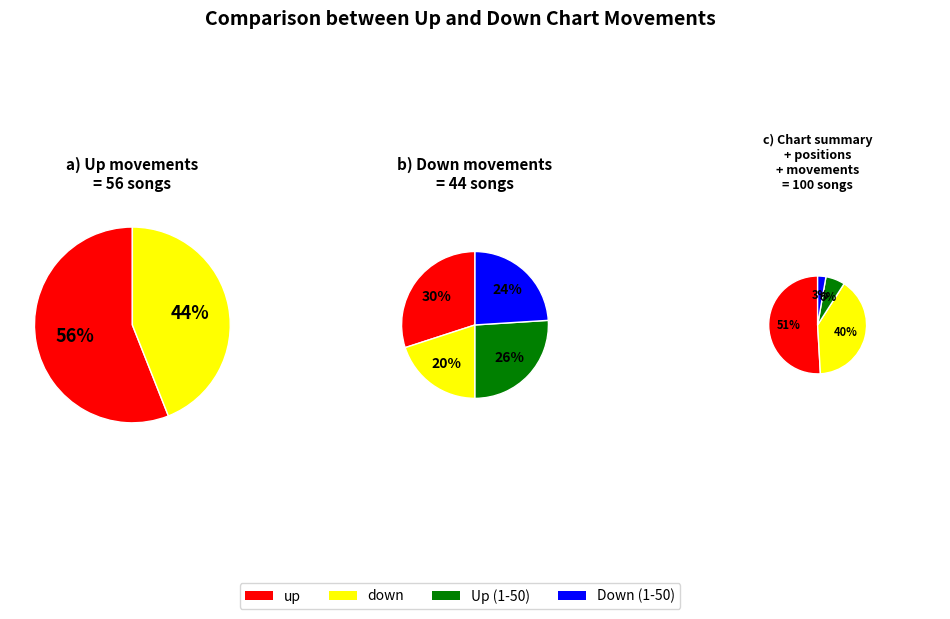

True or false: up accounts for 56% of the total.

True